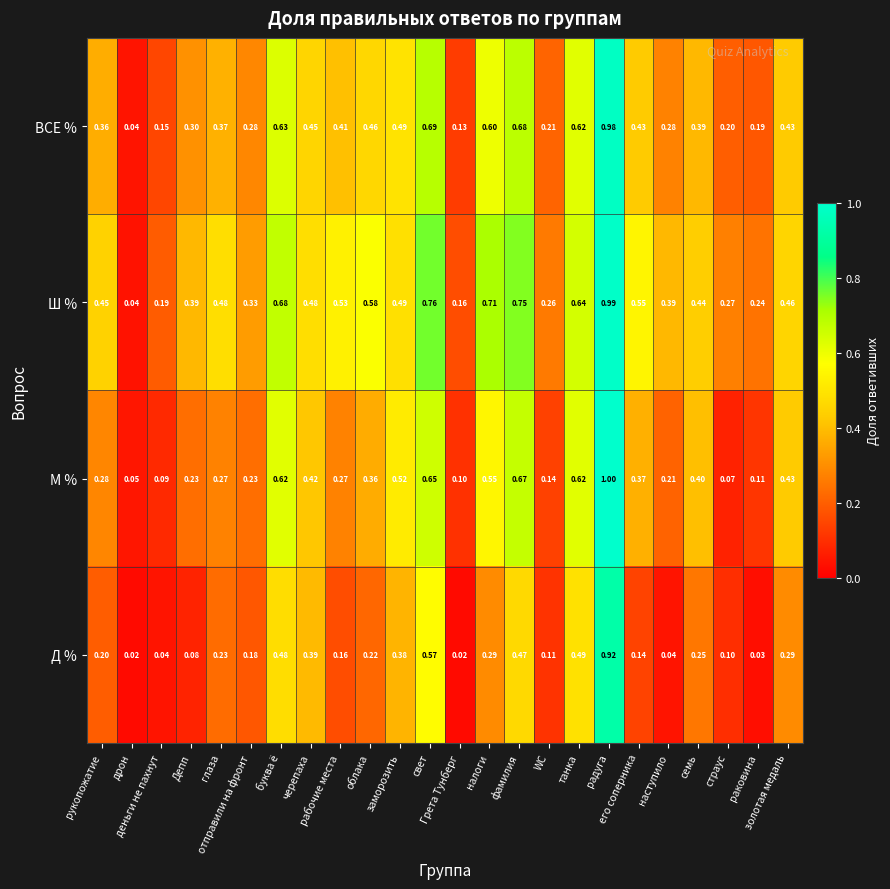

Which series has the largest total across all categories?

Ш %